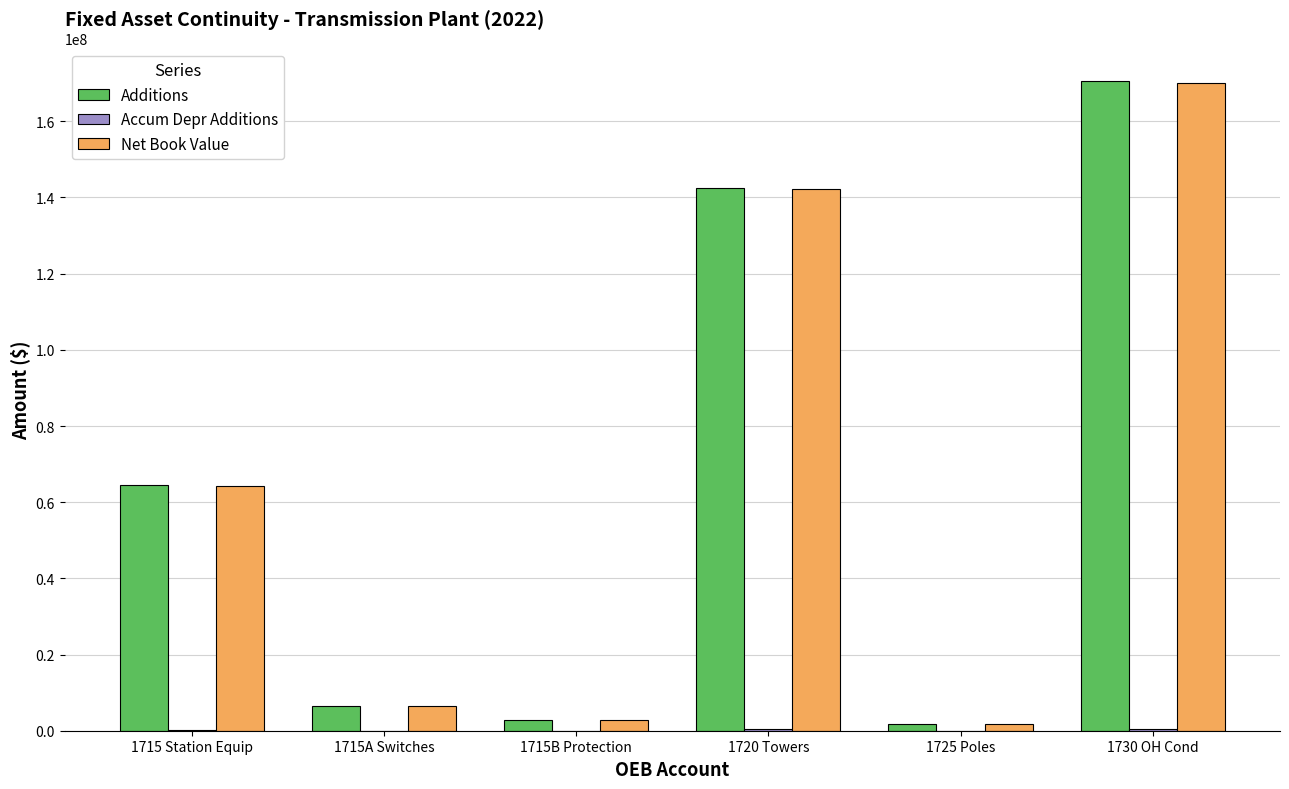

Between 1720 Towers and 1725 Poles, which series saw the biggest shift?

Additions